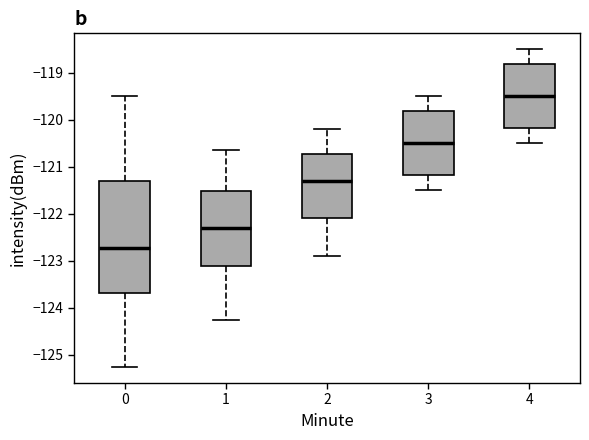

Which box's median line is the lowest?

0